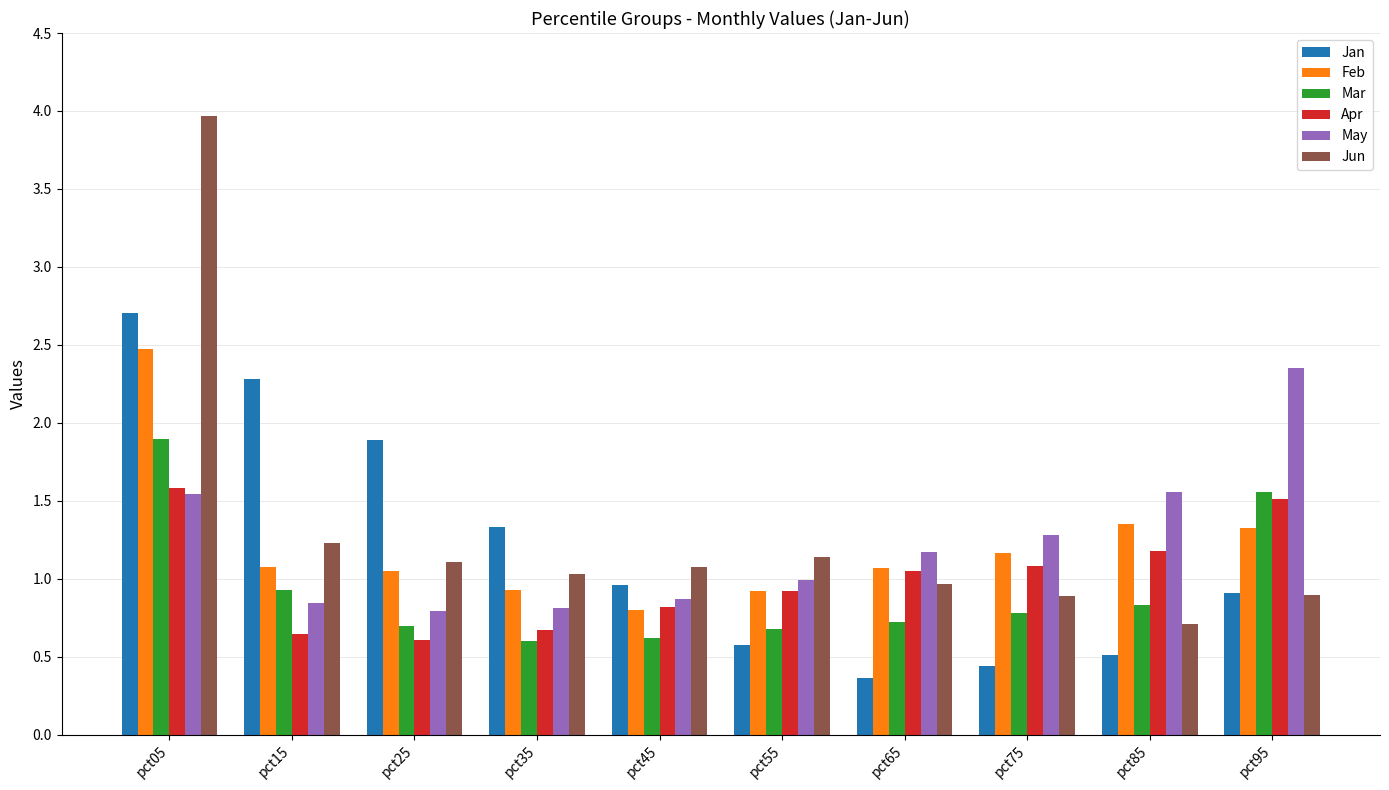

The value of Jan at pct65 is 0.1. True or false?

False